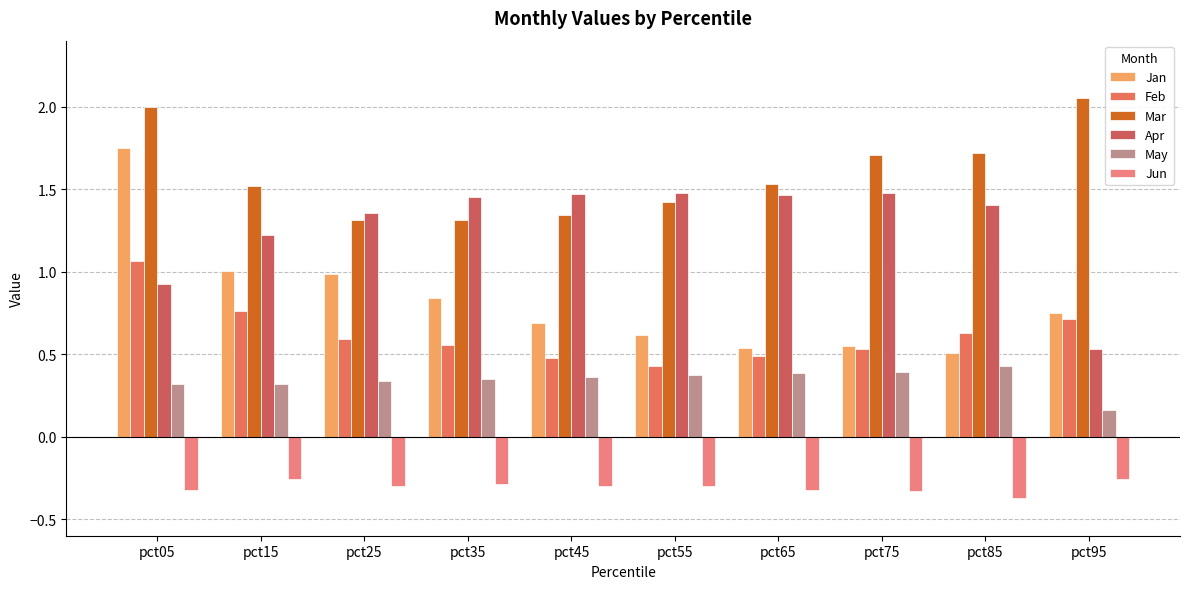

What is the sum of all Jan values?

8.2